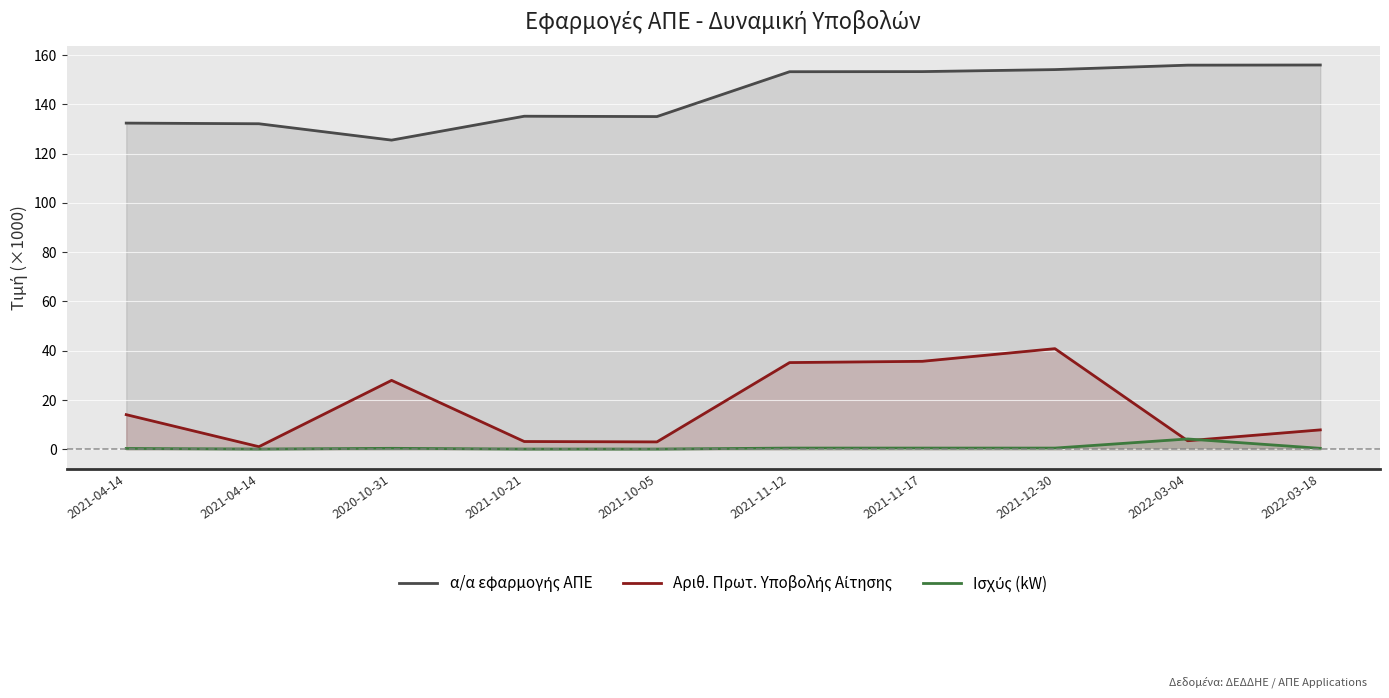

The value of Αριθ. Πρωτ. Υποβολής Αίτησης at 2021-12-30 is 40.9. True or false?

True